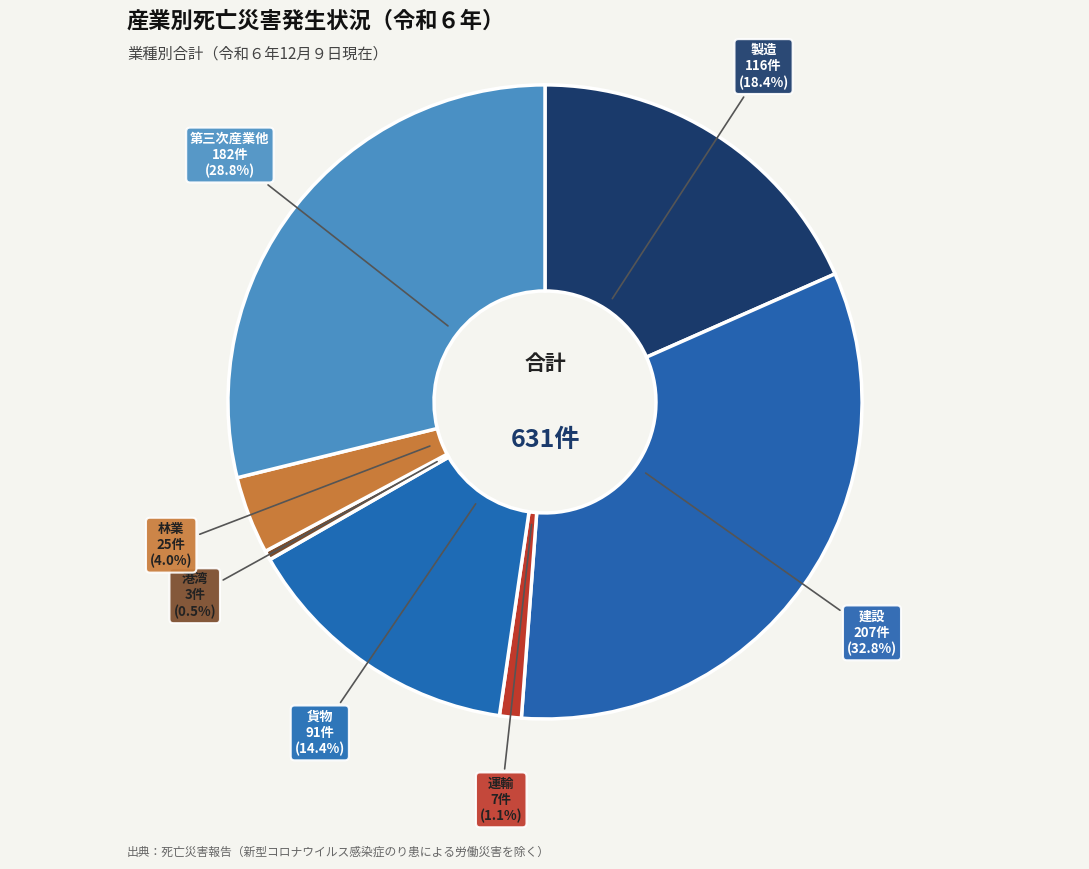

How many segments does this pie chart have?

7